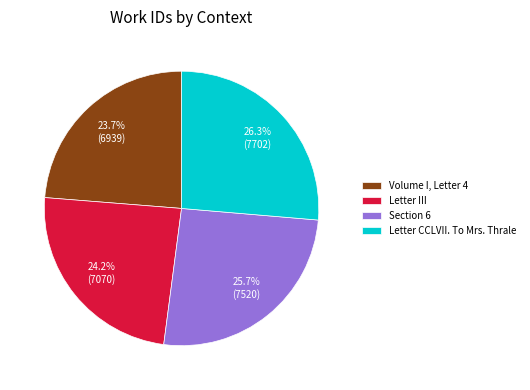

Approximately how many times larger is the value at Volume I, Letter 4 compared to Letter III?

1.0